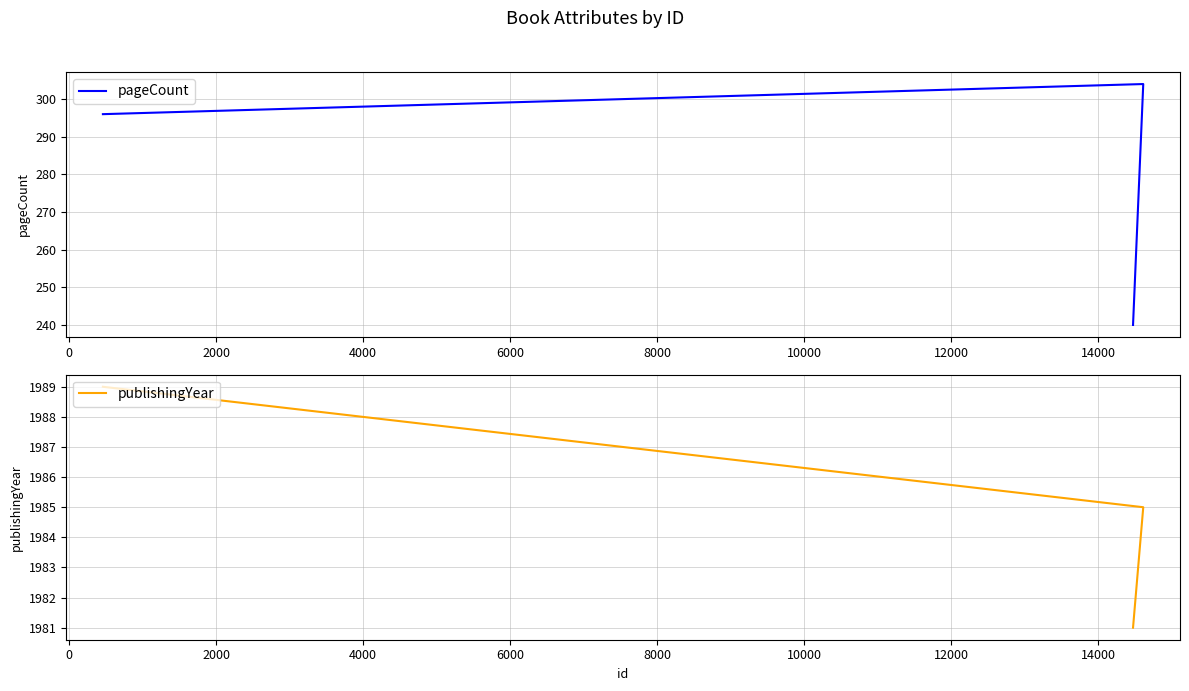

Count the pageCount values in the range 240 to 304.

3